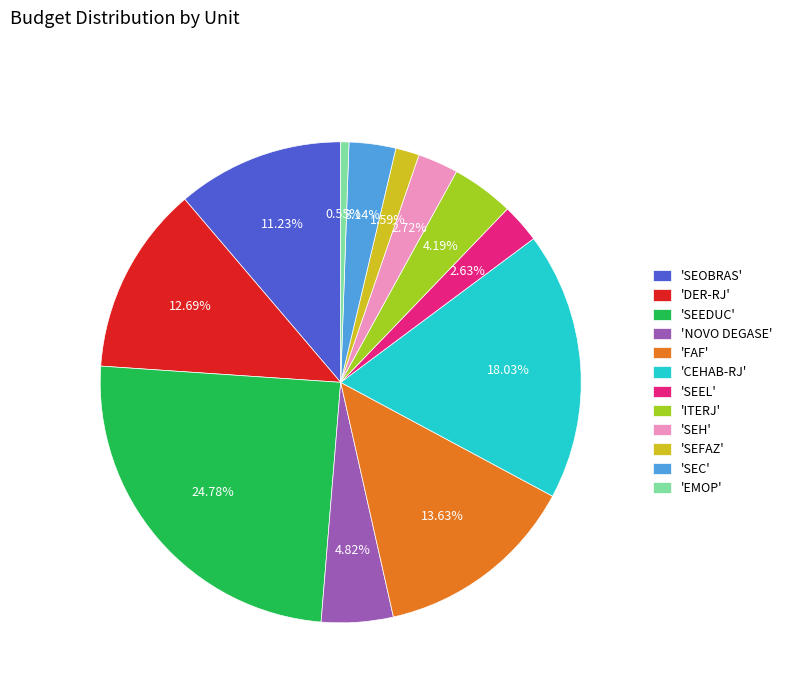

Does 'FAF' account for over 50% of the chart?

No